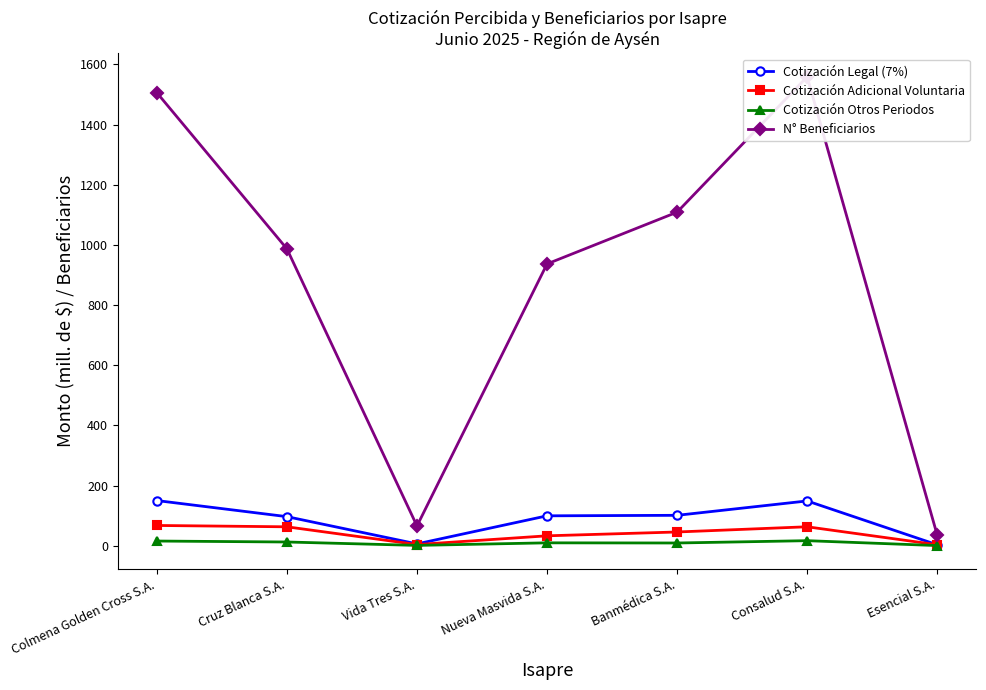

How many lines are shown in the chart?

4